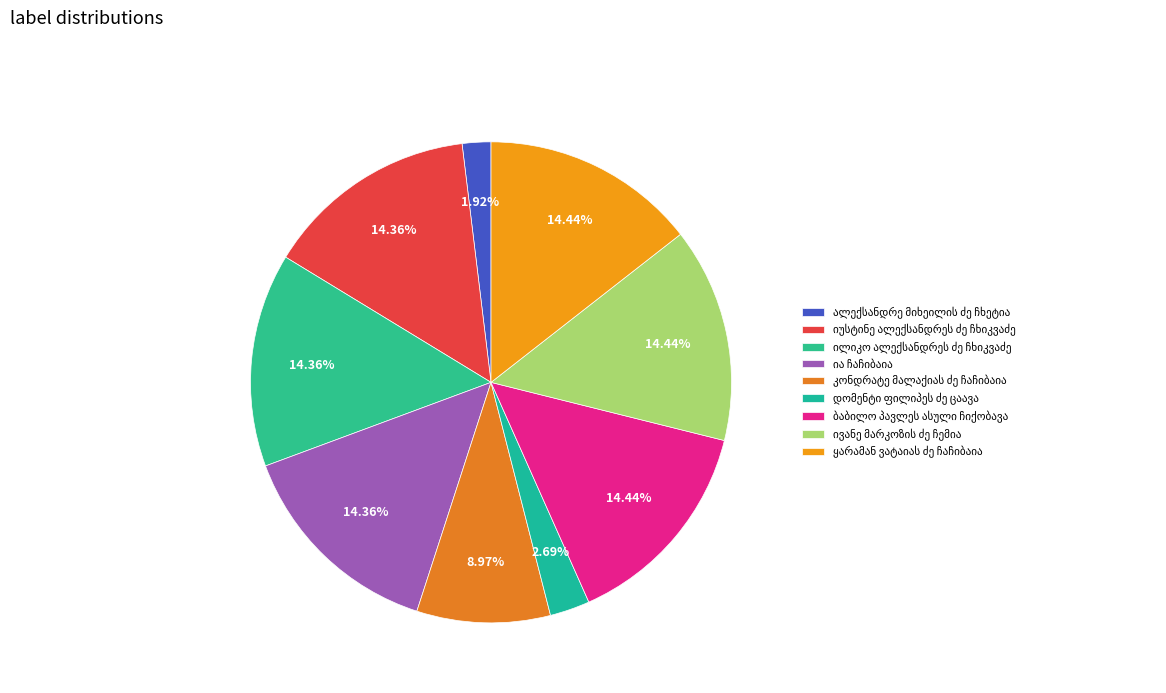

What is the change in value from კონდრატე მალაქიას ძე ჩაჩიბაია to ყარამან ვატაიას ძე ჩაჩიბაია?

+10621